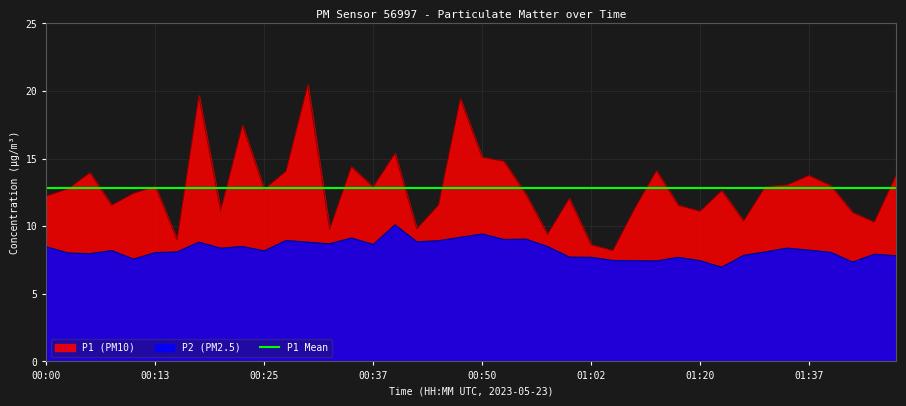

How many values in the P2 series are below 8?

14